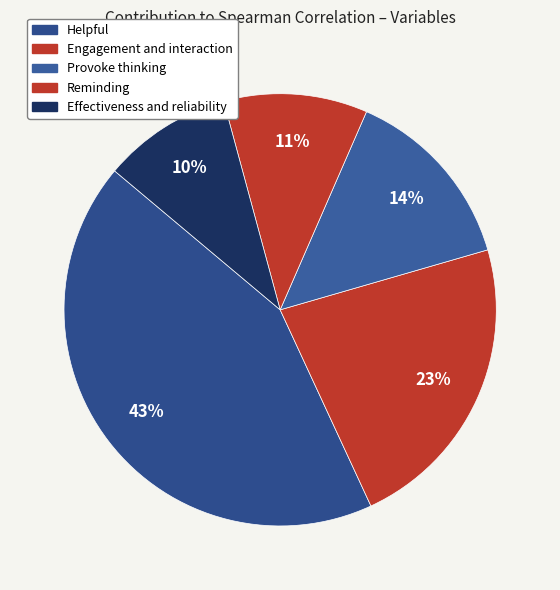

Which category has the biggest portion of the pie?

Helpful